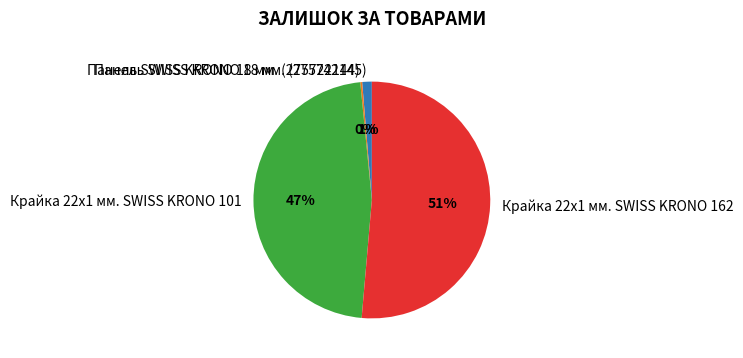

Between Крайка 22x1 мм. SWISS KRONO 101 and Крайка 22x1 мм. SWISS KRONO 162, which is larger?

Крайка 22x1 мм. SWISS KRONO 162